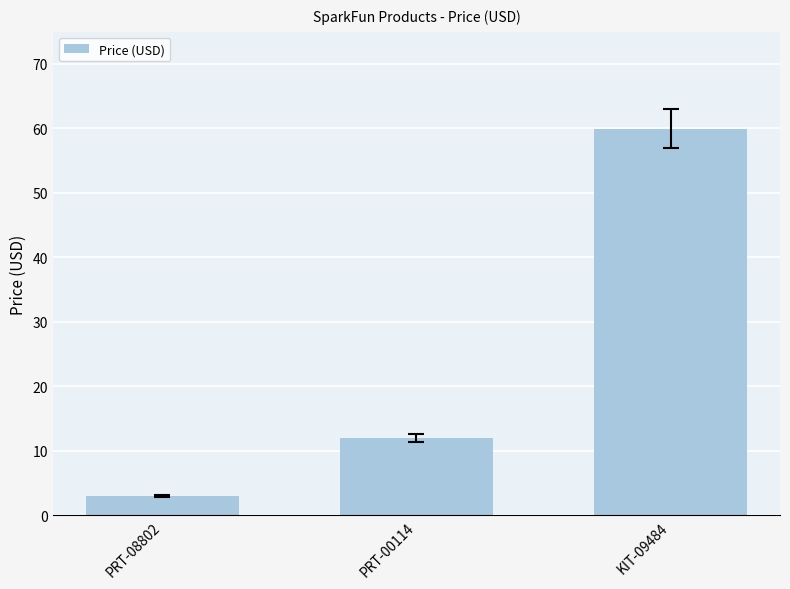

The chart shows a value of 3.0 at PRT-08802. True or false?

True